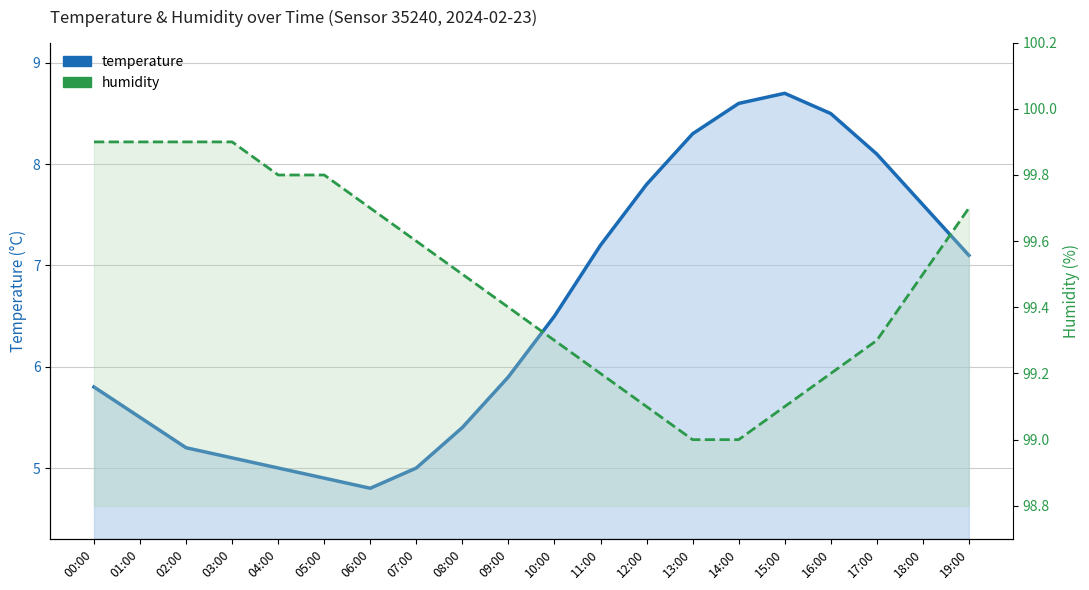

At which category does temperature reach its first local valley?

06:00